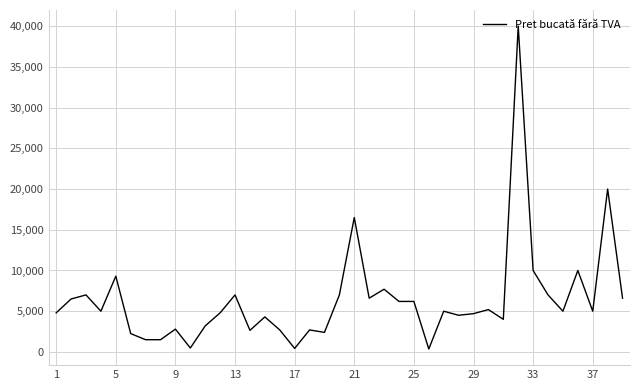

Does the chart have visible grid lines?

Yes